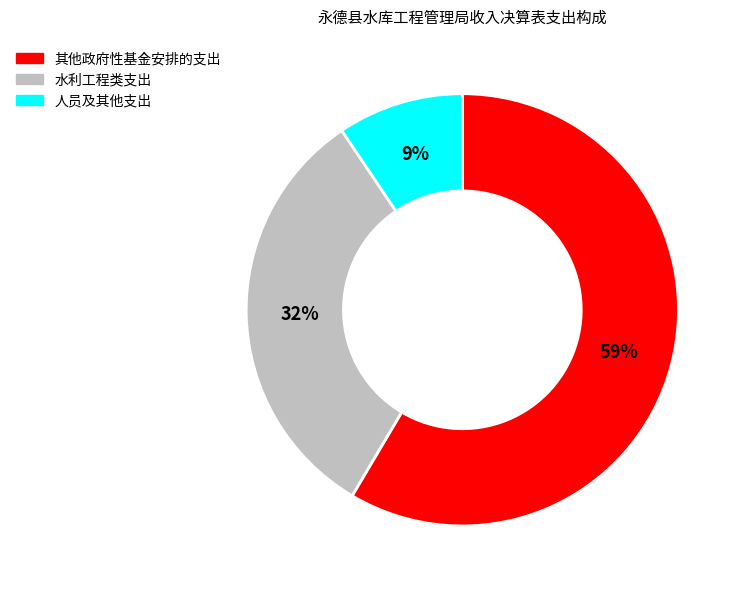

Is there a majority slice in this chart?

Yes